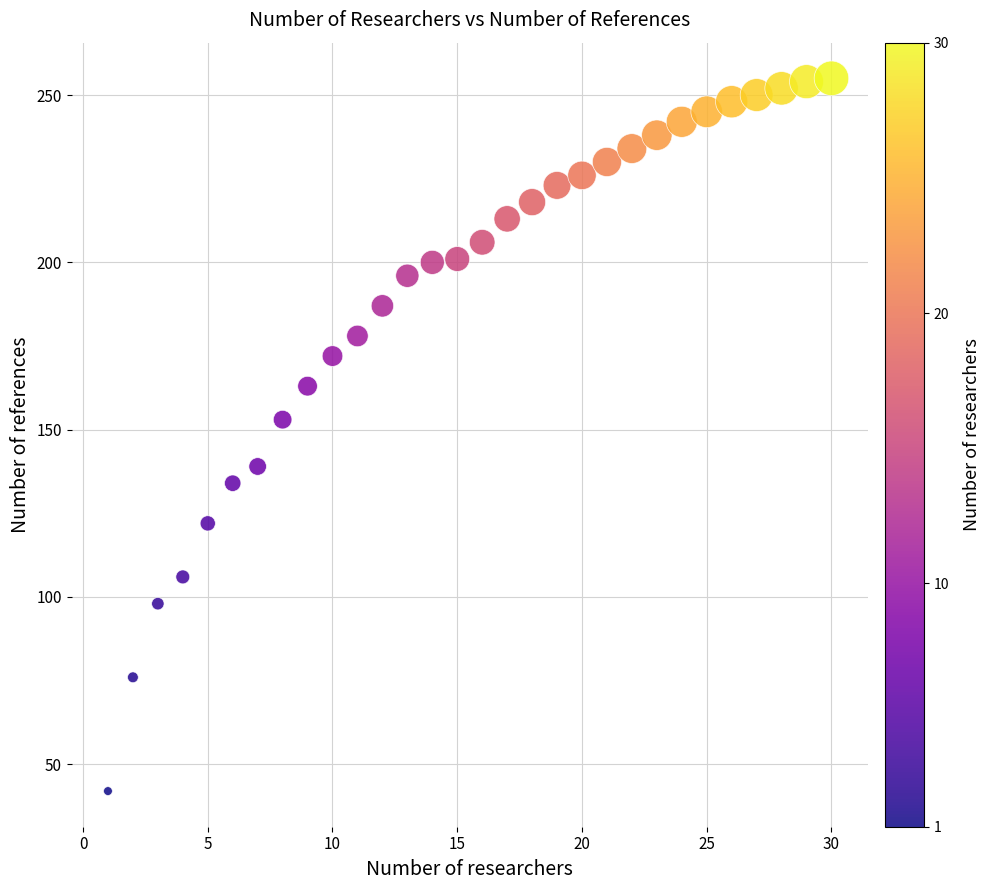

What is the range of X values (max minus min)?

29